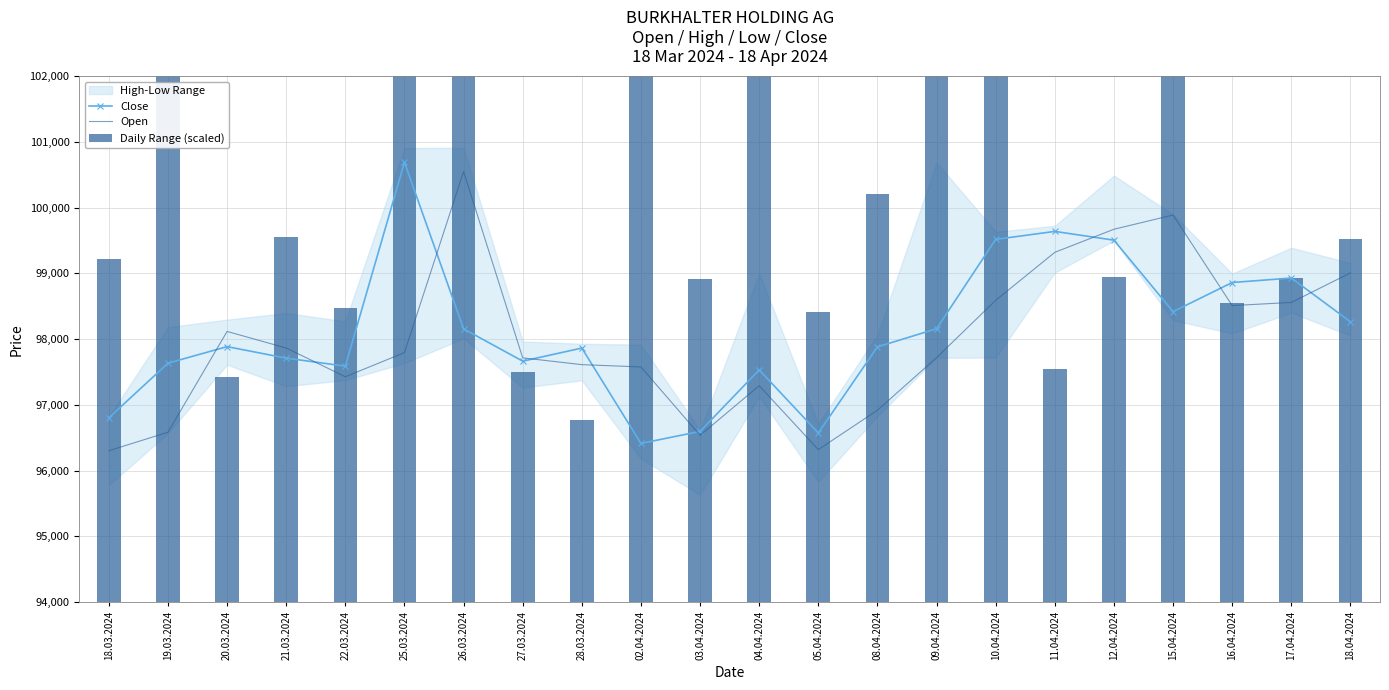

How many groups of bars are there?

22